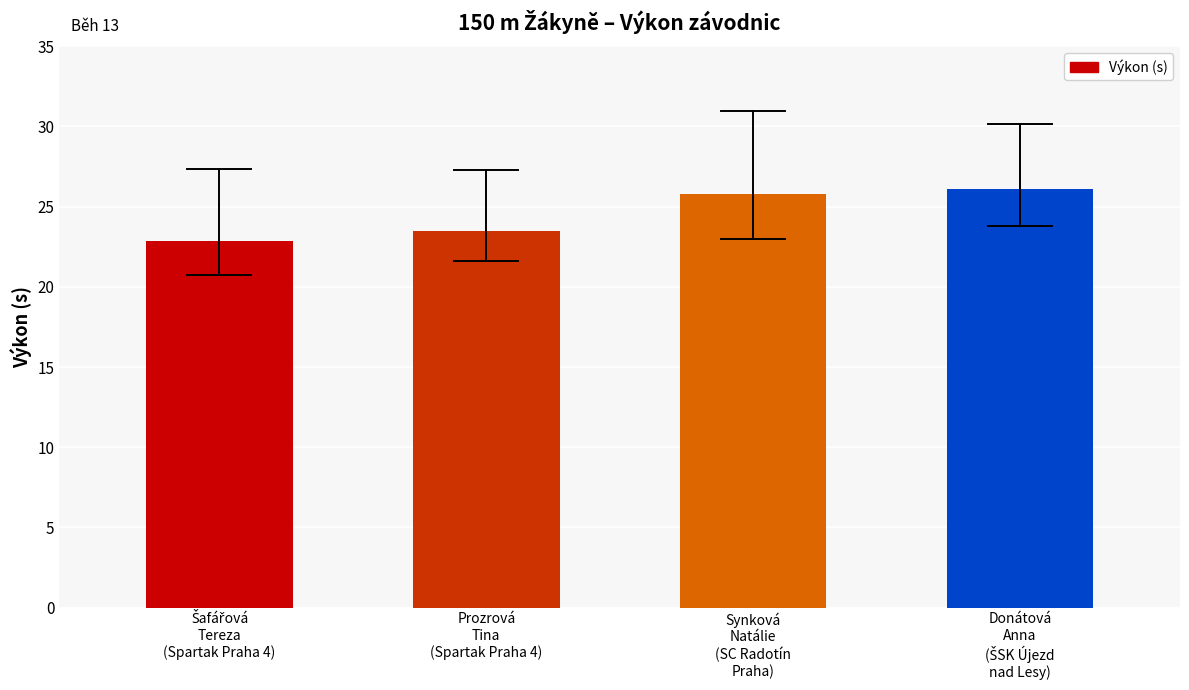

What is the value of the 1st bar from the left?

22.8